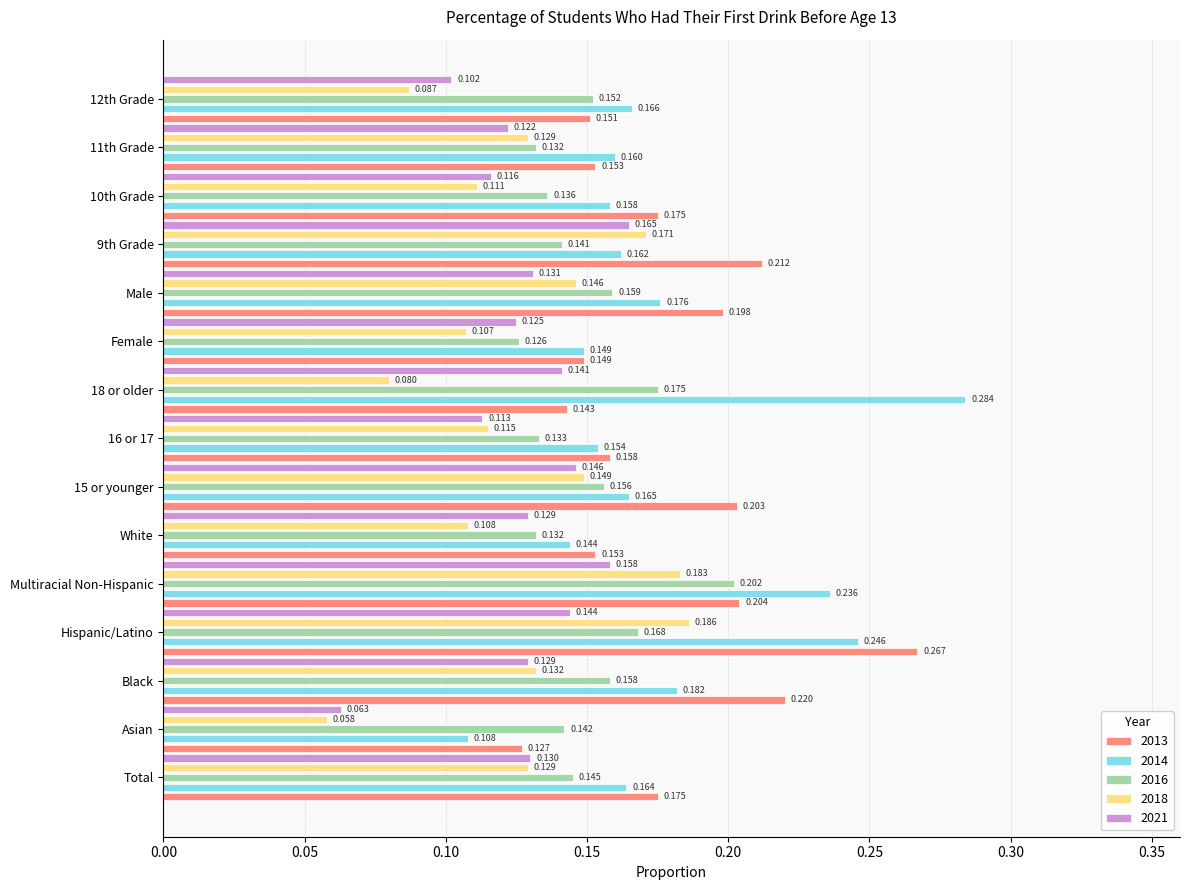

At which category is the sum across all series the highest?

Hispanic/Latino